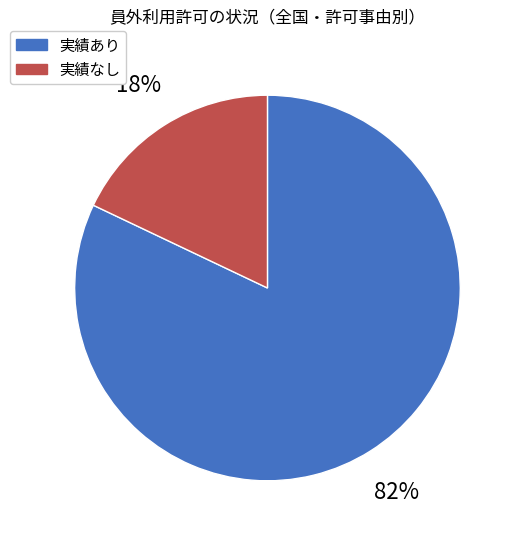

Do 実績あり and 実績なし together represent more than half of the pie?

Yes